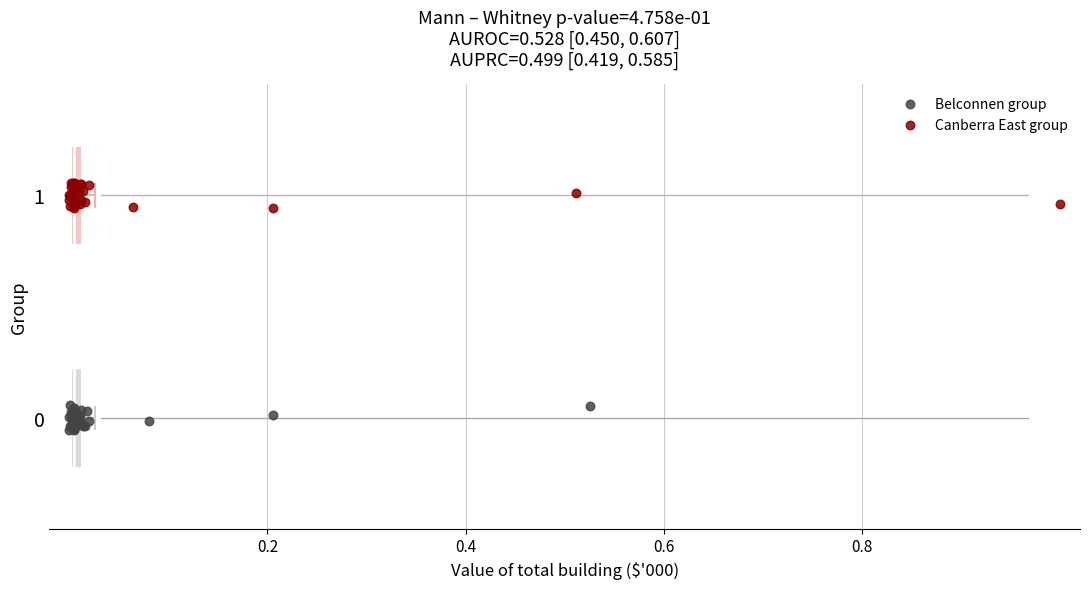

Which series contains the highest Y value?

Canberra East group